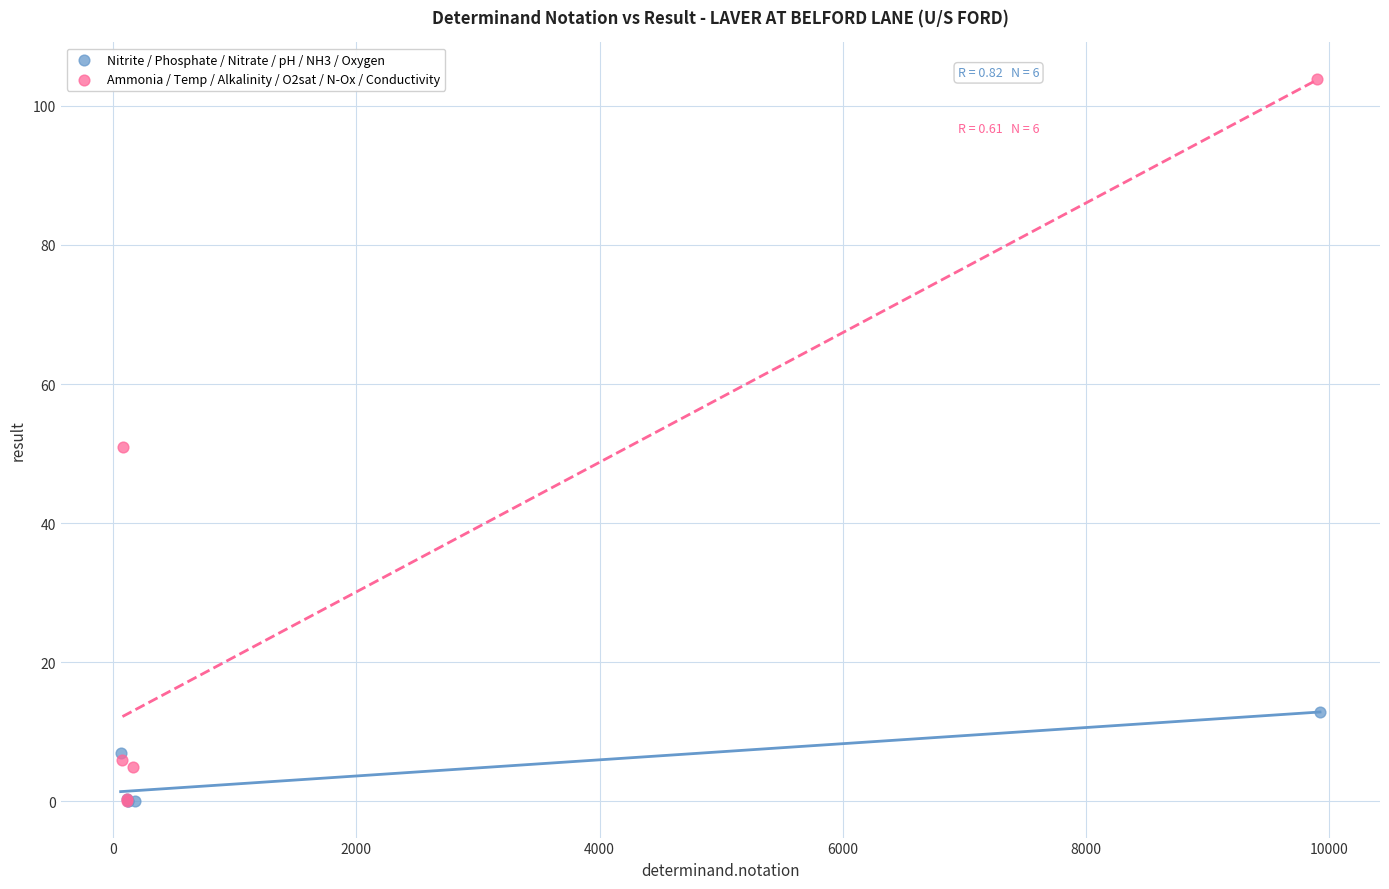

Which series contains the highest Y value?

Ammonia / Temp / Alkalinity / O2sat / N-Ox / Conductivity